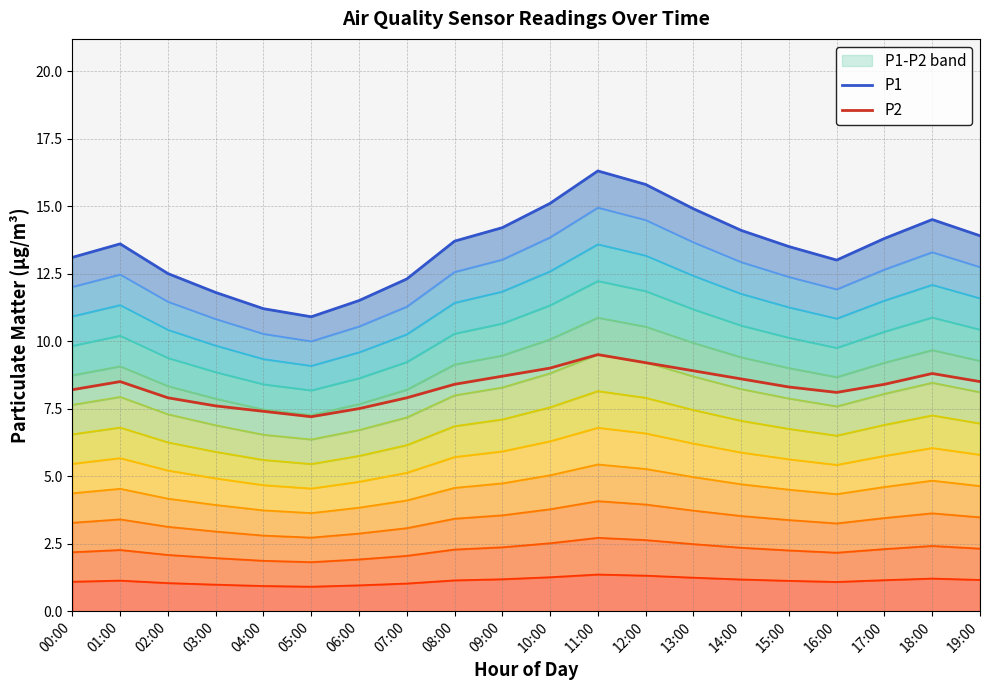

Which label corresponds to the largest value in the chart?

11:00